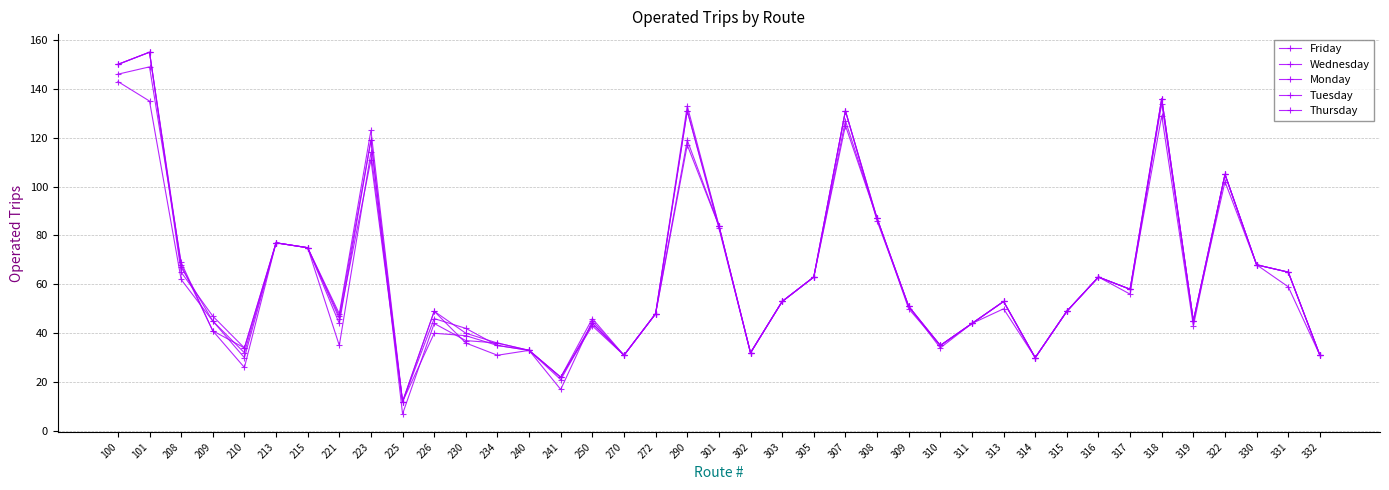

The value of Thursday at 332 is 31. True or false?

True